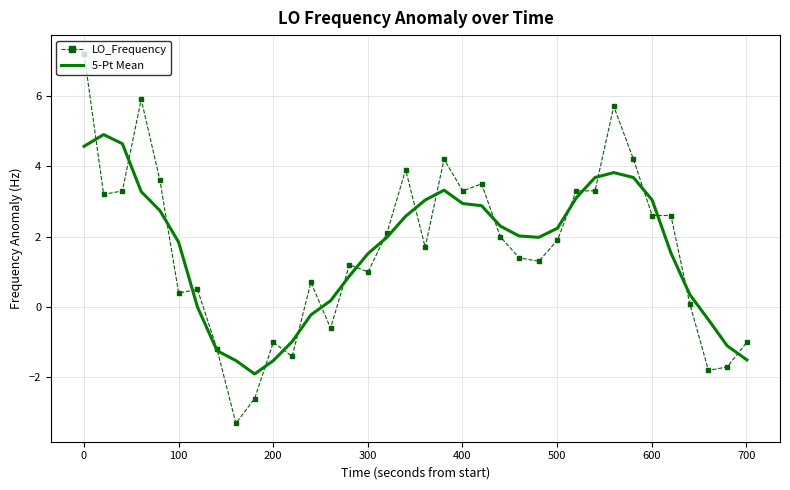

What is the maximum value shown in the chart?

7.2